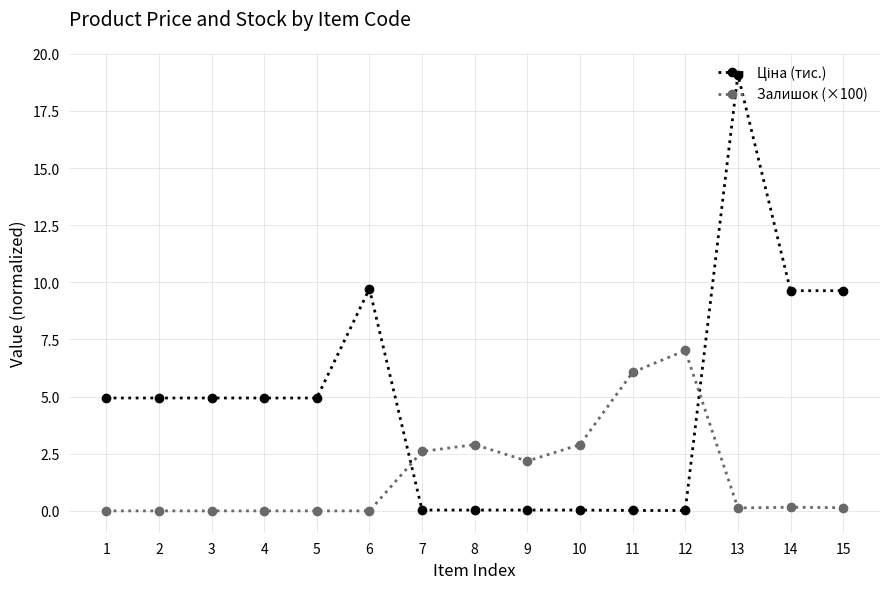

Does the chart display data point markers on the line(s)?

Yes